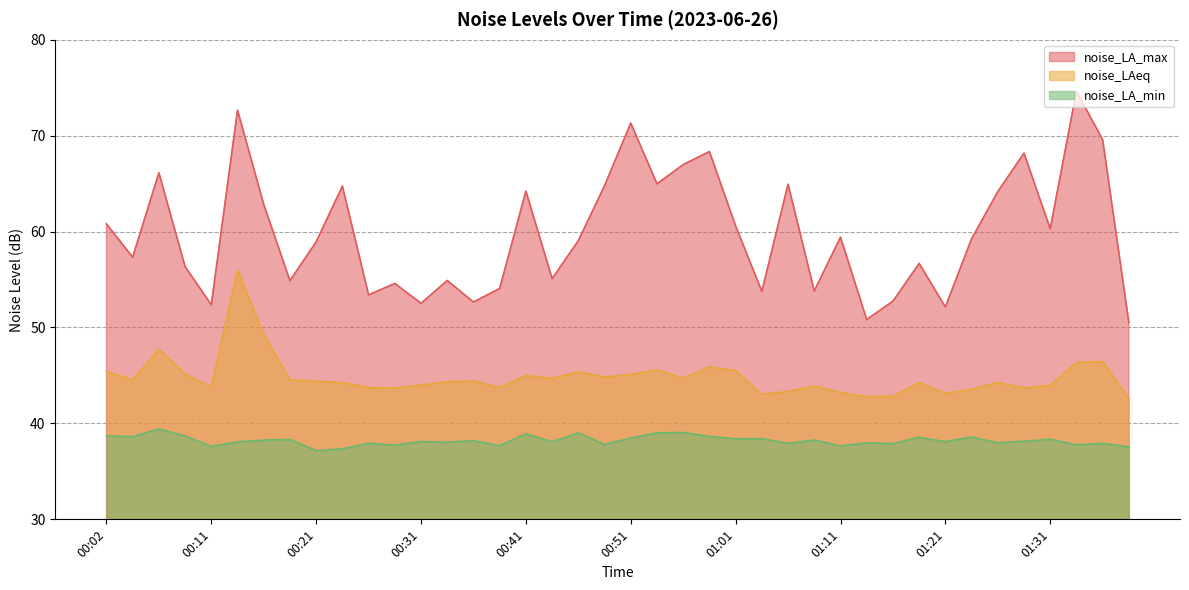

The value of noise_LA_min at 01:29 is 51.4. True or false?

False